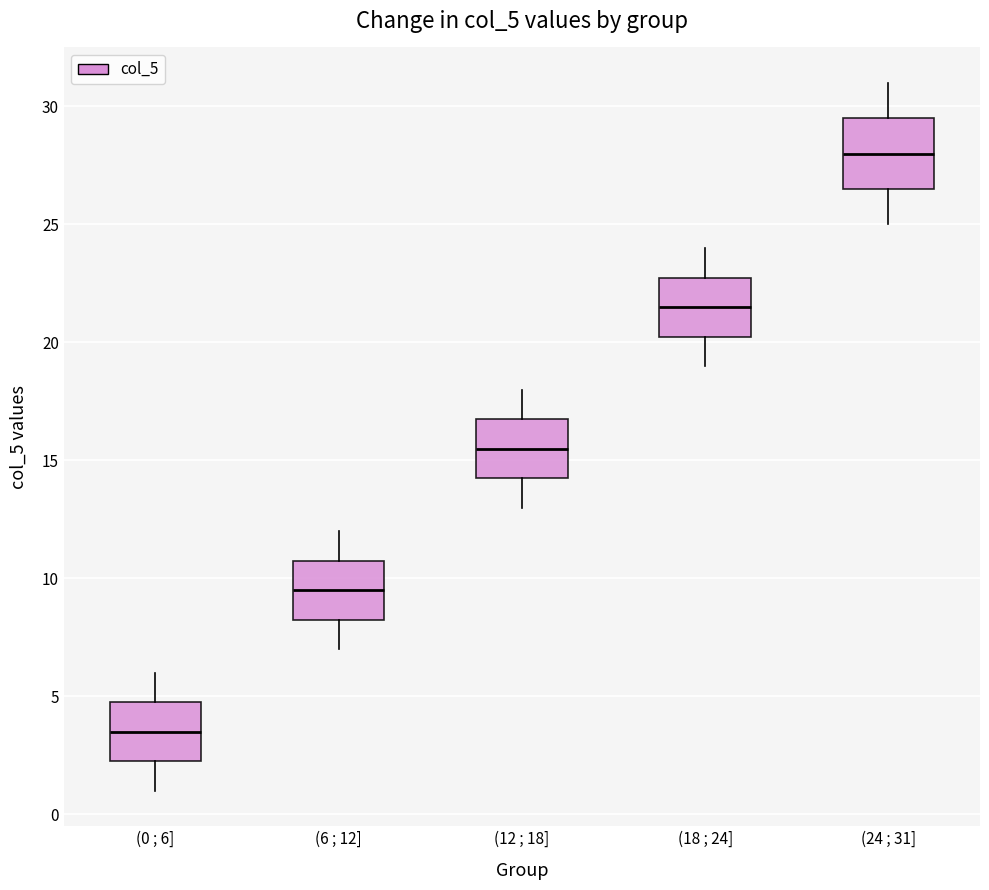

Which box has the highest median line?

(24 ; 31]